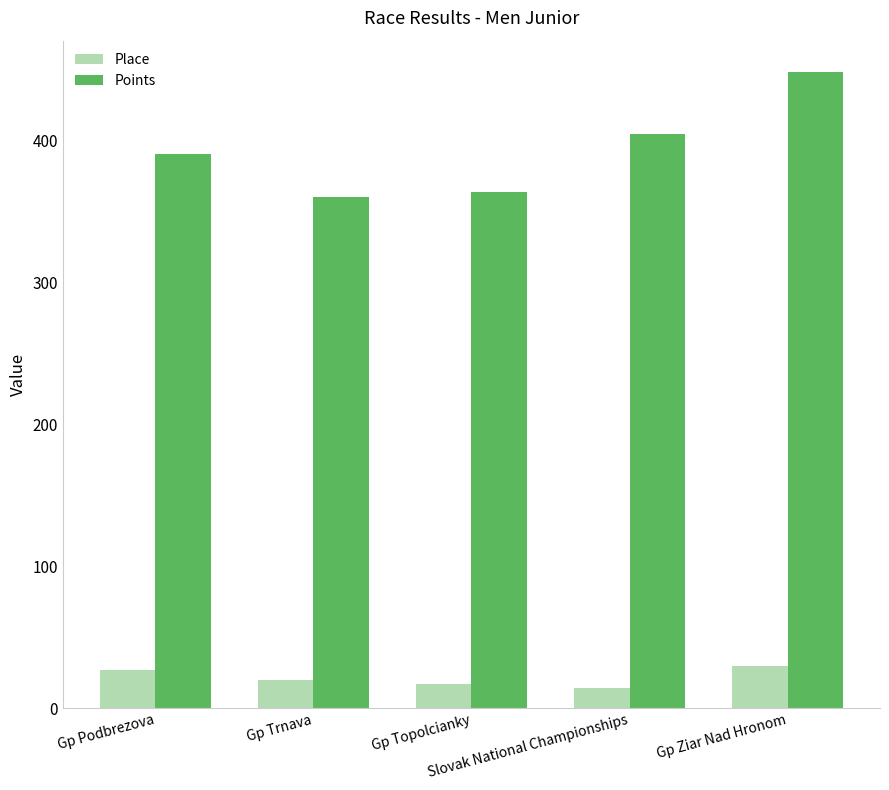

What is the label of the 1st bar from the left?

Gp Podbrezova